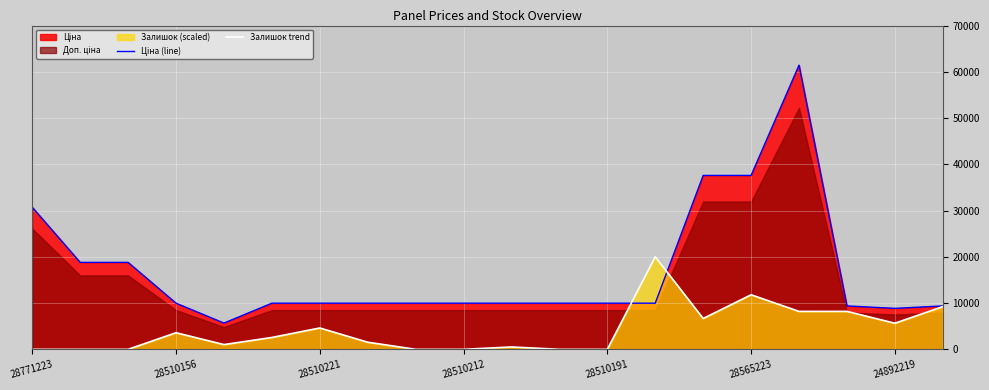

At which label does Ціна (line) reach its peak?

16